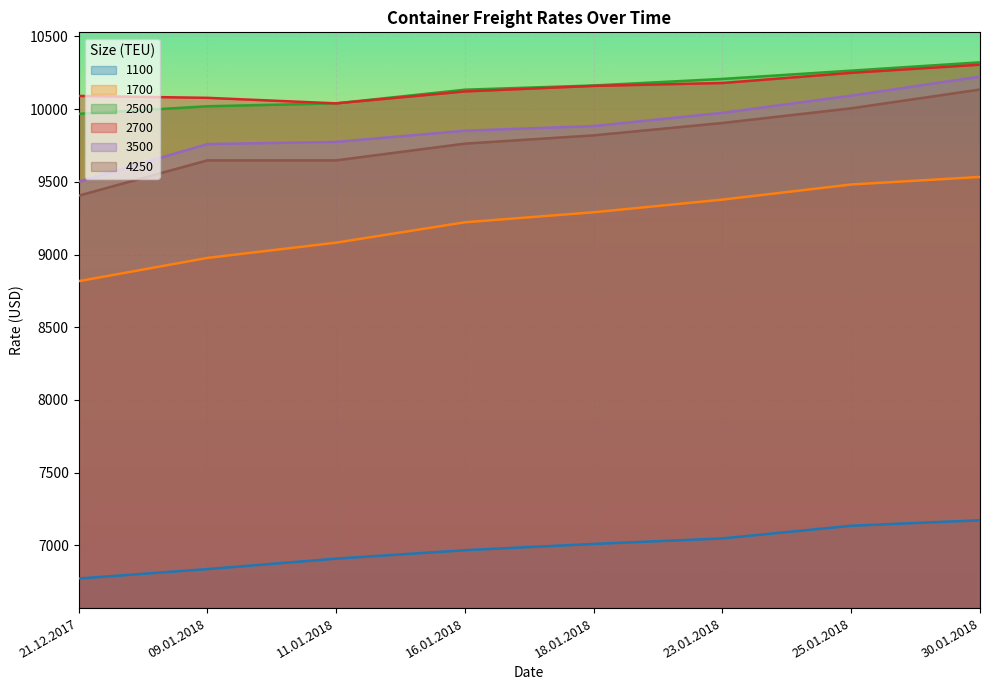

True or false: 4250 has more than 2 points higher than both neighbors.

False